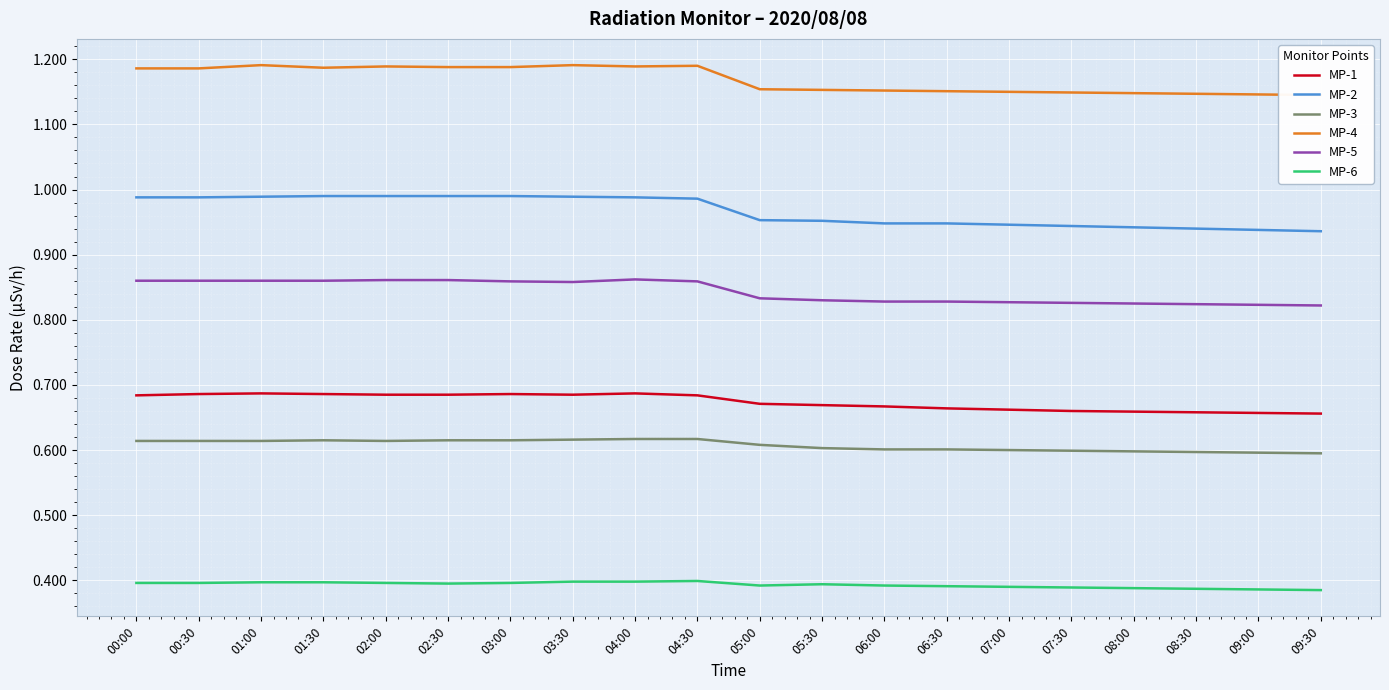

Between 06:00 and 00:00, which is larger?

00:00